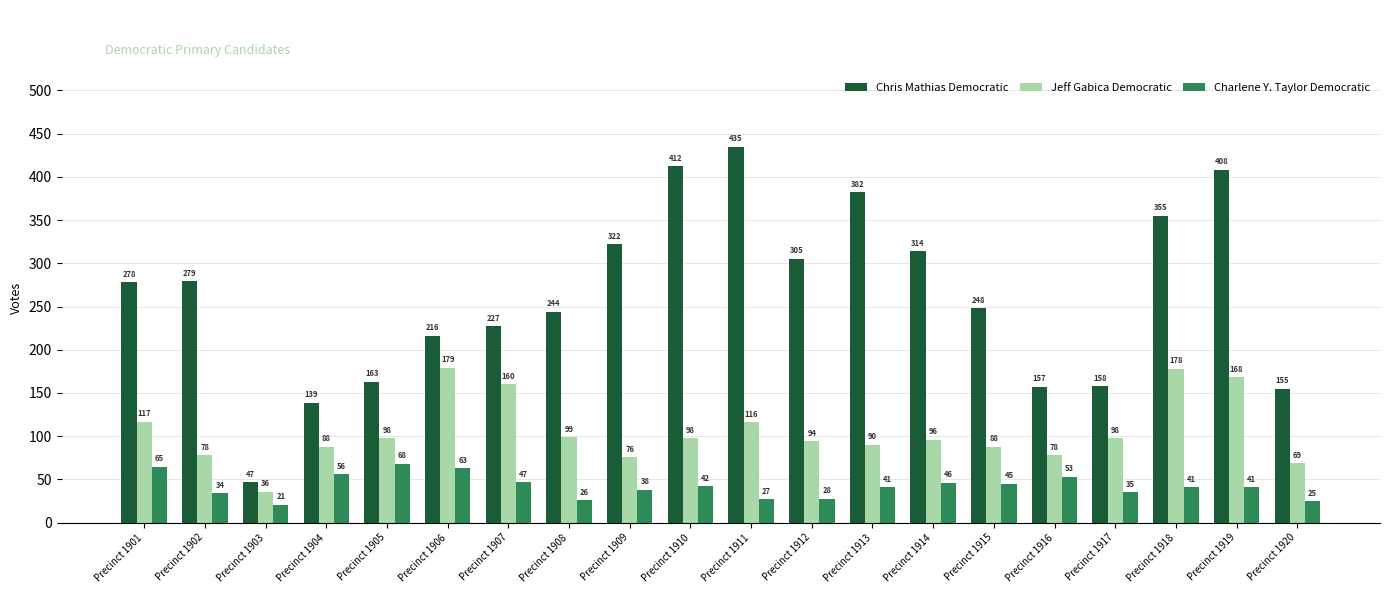

What is the total value across all series at Precinct 1904?

283